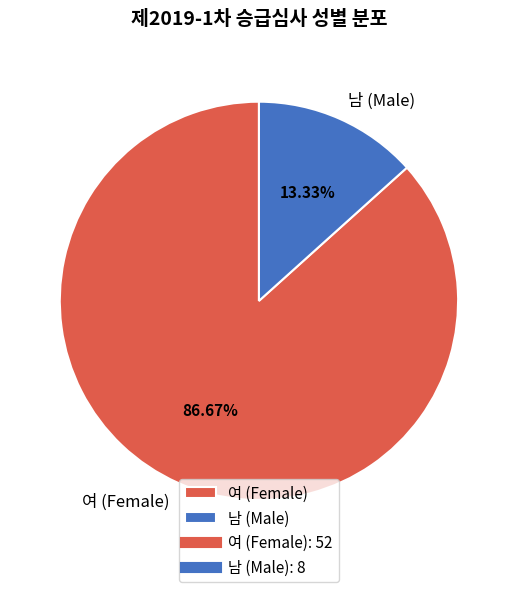

Count the number of slices in the pie.

2